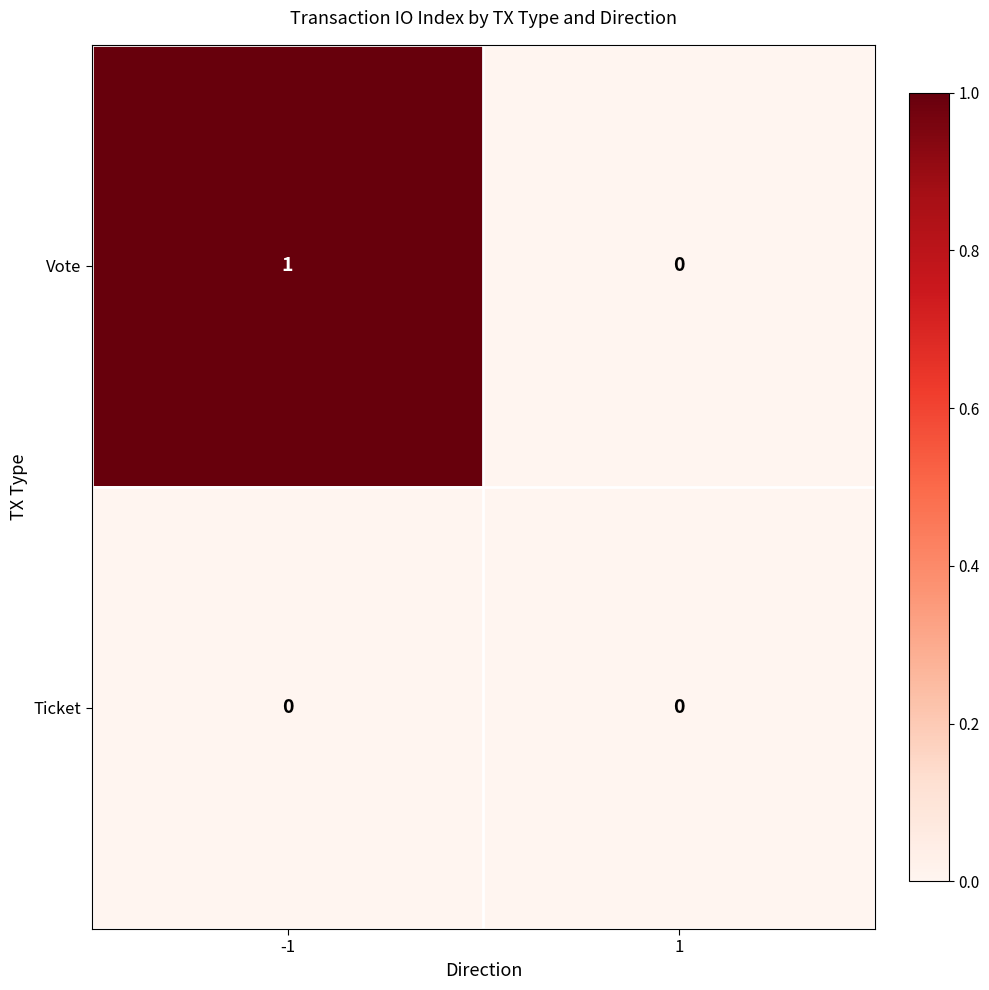

Which series has the widest spread of values?

Vote